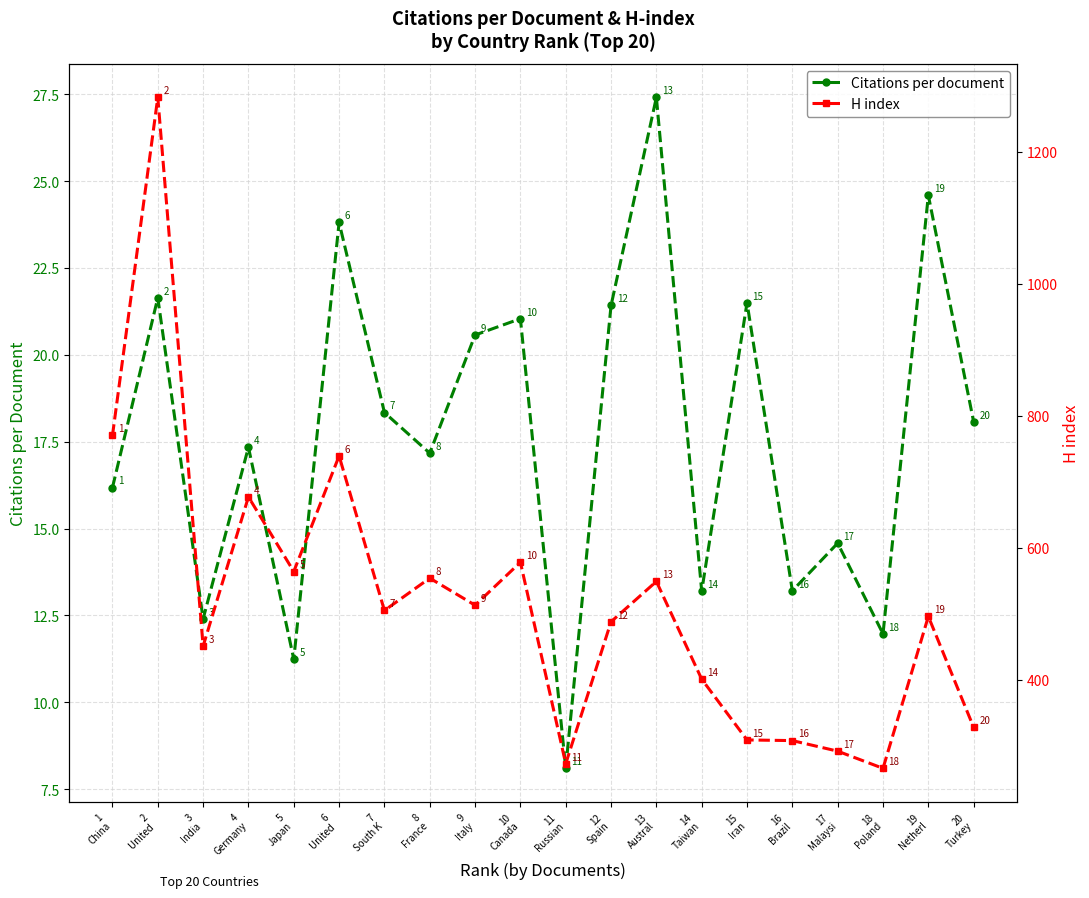

At which category does the chart reach its minimum across all series?

11
Russian